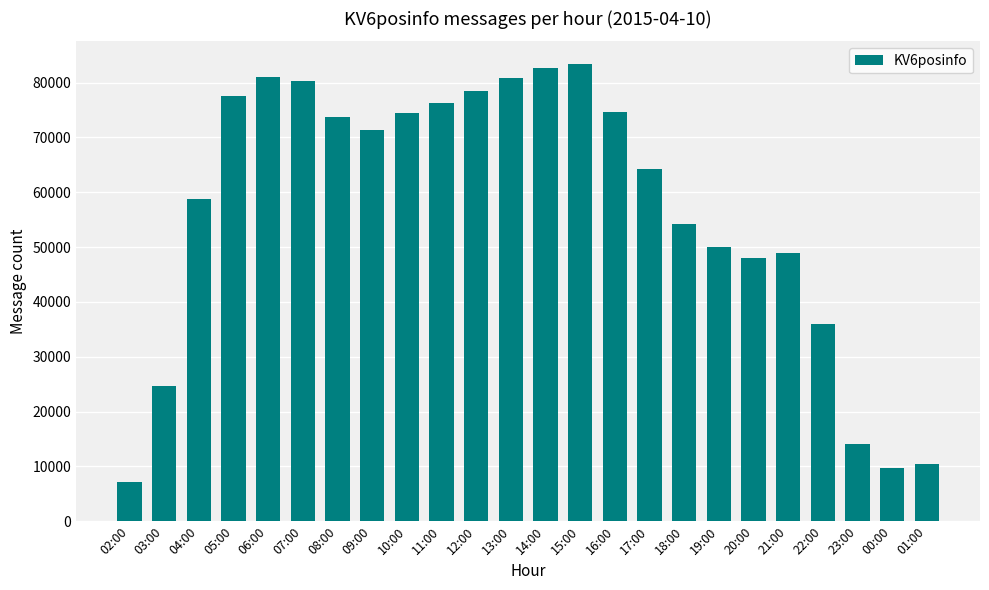

What value does the data have at 14:00, to the nearest 100?

82700